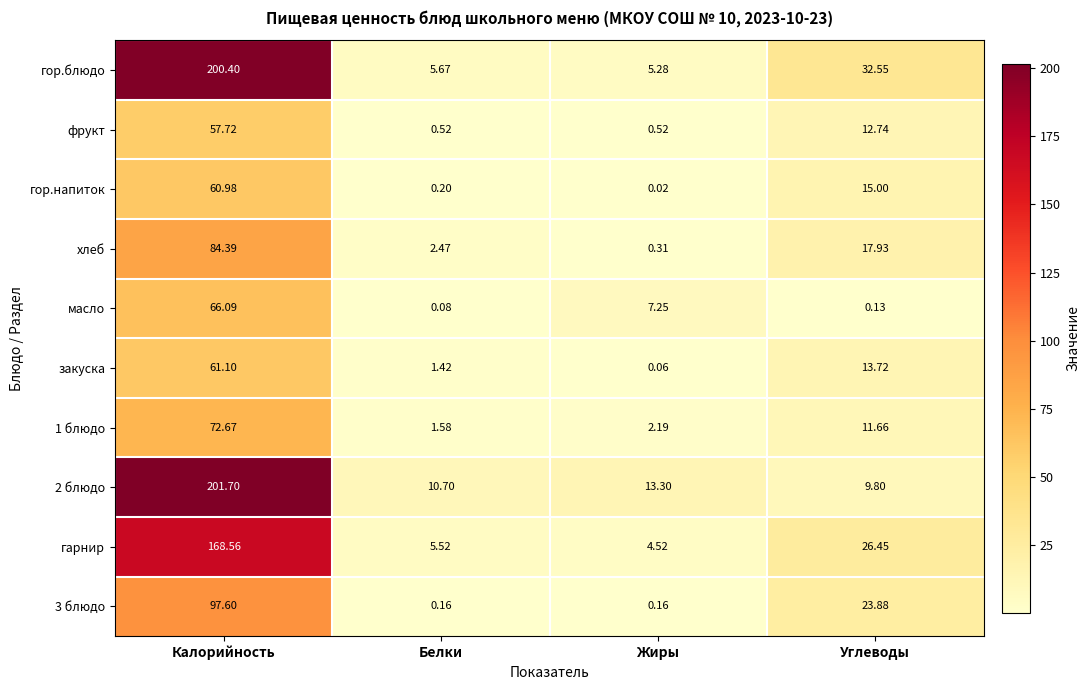

Which series has the largest total across all categories?

гор.блюдо